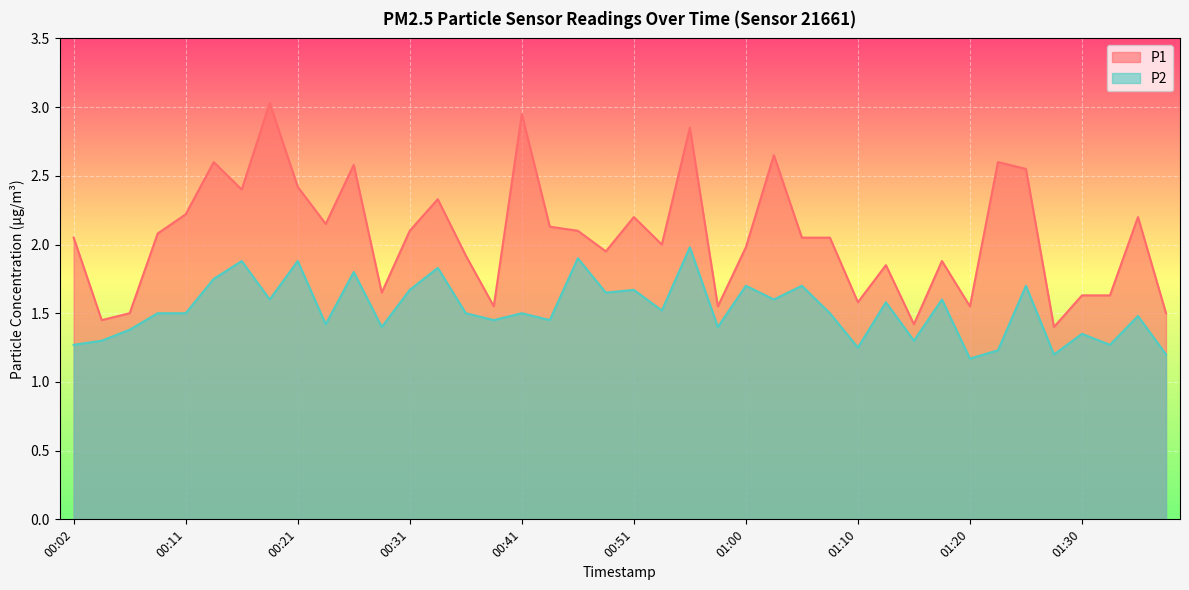

At which category is the sum across all series the highest?

00:55